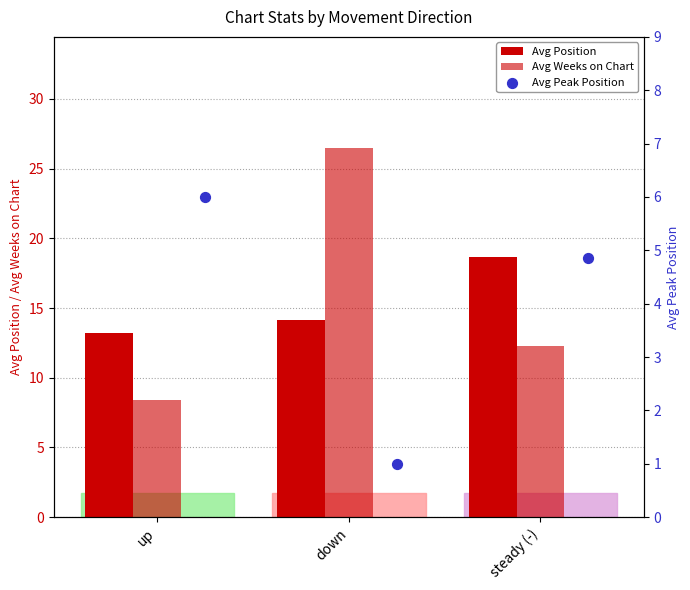

At how many categories does at least one series exceed 3?

3